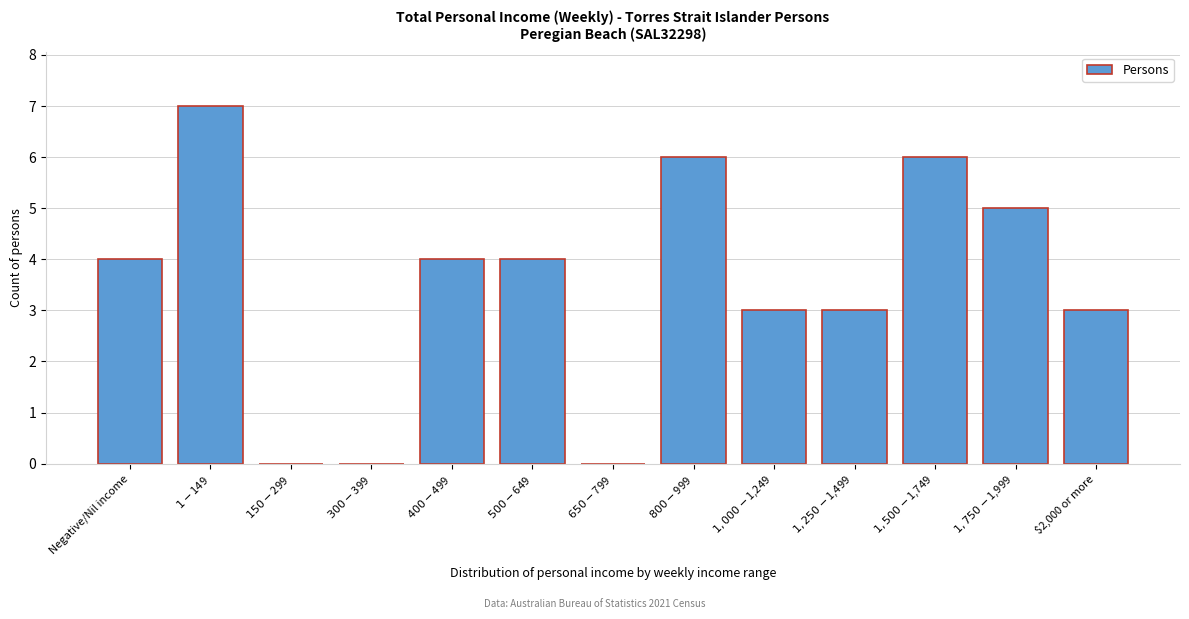

What is the greatest value displayed?

7